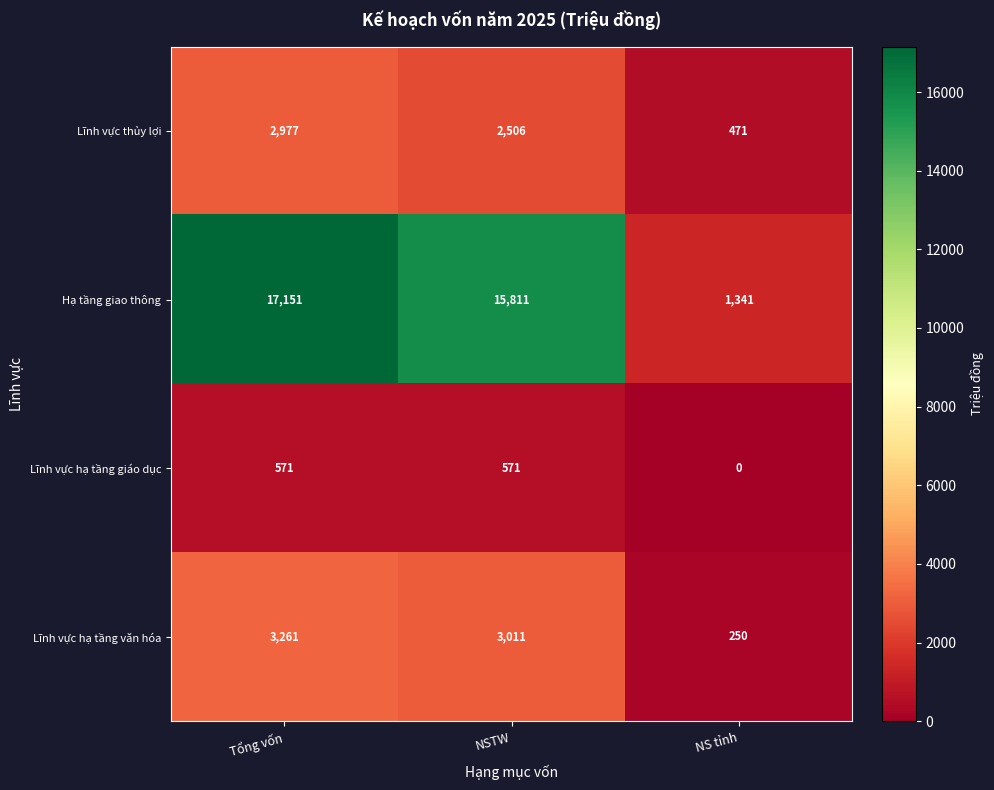

Which series has the largest total across all categories?

Hạ tầng giao thông